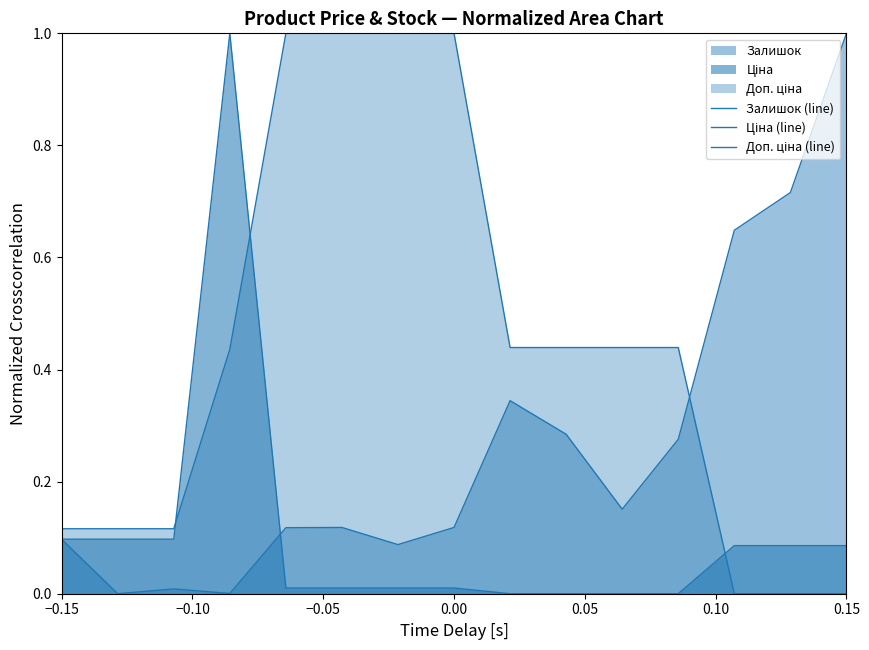

Reading left to right, list all the values displayed in this chart.

Залишок (line): 0.1	0.0	0.0	0.0	0.1	0.1	0.1	0.1	0.3	0.3	0.2	0.3	0.6	0.7	1.0
Ціна (line): 0.1	0.1	0.1	1.0	0.0	0.0	0.0	0.0	0.0	0.0	0.0	0.0	0.1	0.1	0.1
Доп. ціна (line): 0.1	0.1	0.1	0.4	1.0	1.0	1.0	1.0	0.4	0.4	0.4	0.4	0.0	0.0	0.0